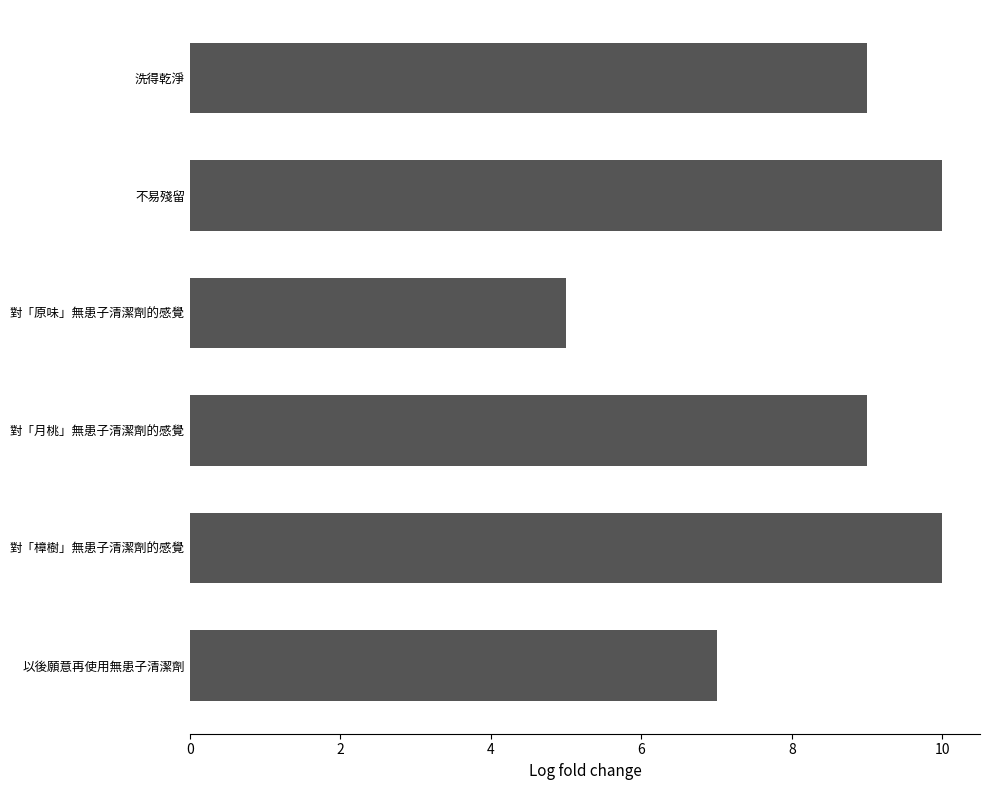

Which has a higher value, 對「原味」無患子清潔劑的感覺 or 以後願意再使用無患子清潔劑?

以後願意再使用無患子清潔劑